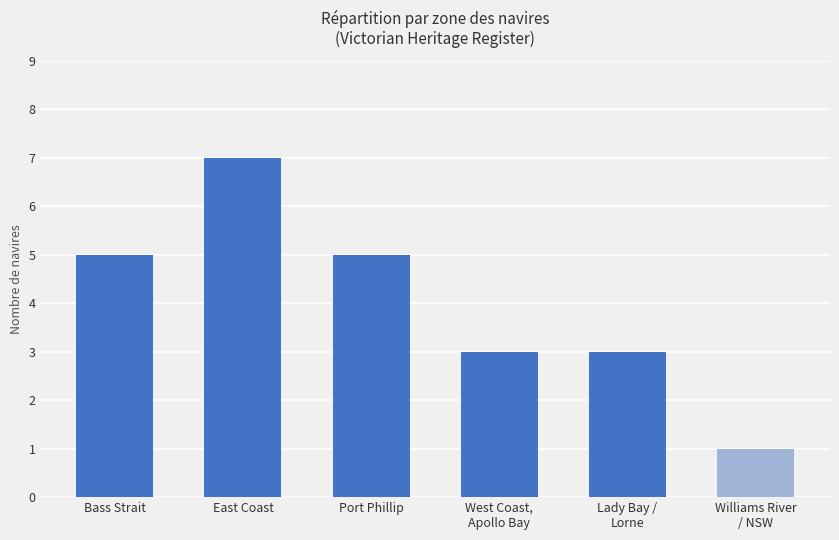

How many data points are less than 5?

3